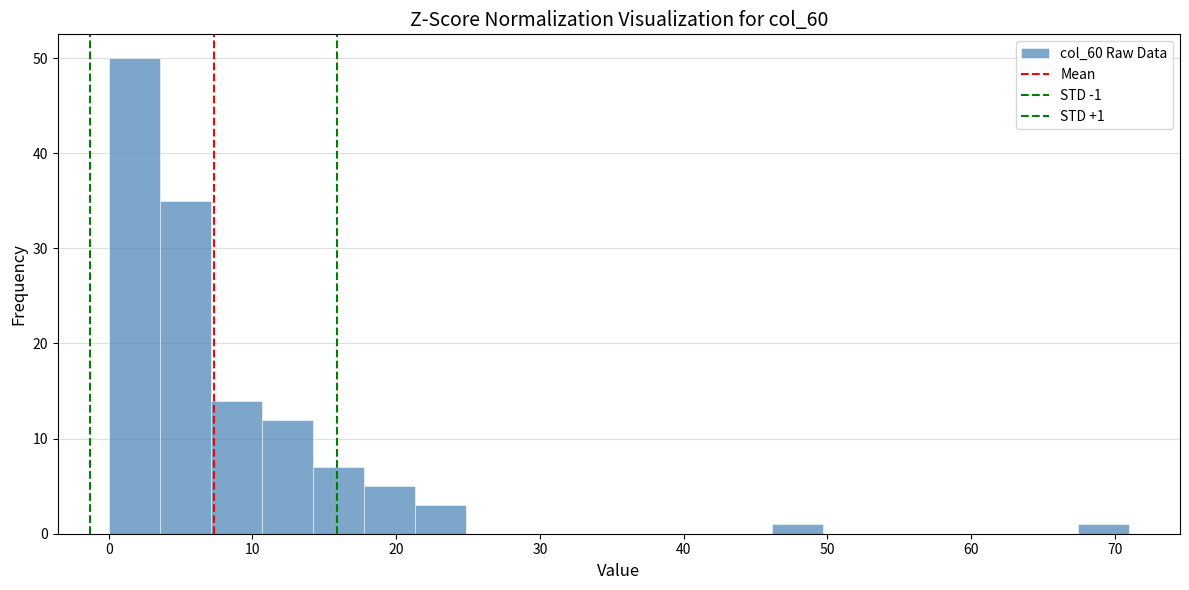

Around what value on the x-axis is the tallest bar? Give the approximate position of its centre, as read against the axis.

2